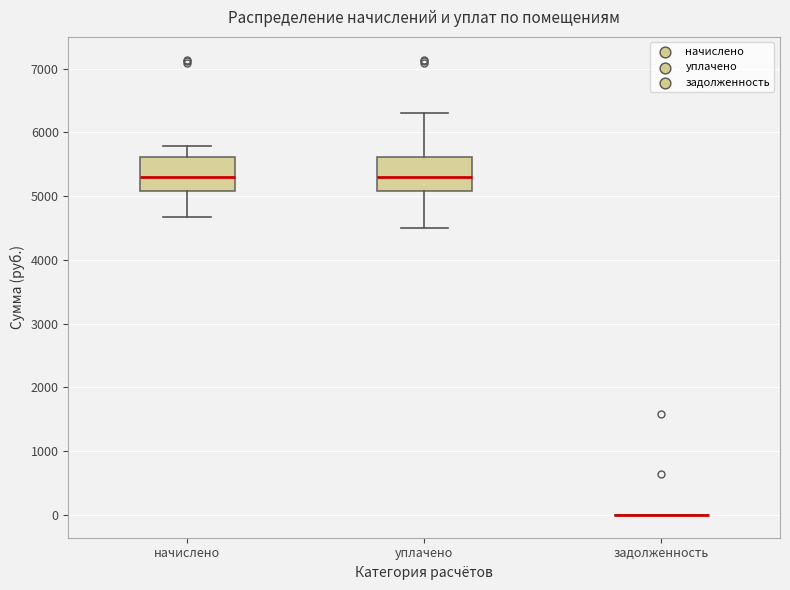

Reading left to right, read every box against the y-axis: the position of its median line, the range the box covers, and the ends of its whiskers. The values are not printed on the chart, so give them approximately, as read against the axis.

начислено: median 5300, box 5100 to 5600, whiskers 4700 to 5800
уплачено: median 5300, box 5100 to 5600, whiskers 4500 to 6300
задолженность: box collapsed to a line at 0, whiskers 0 to 0